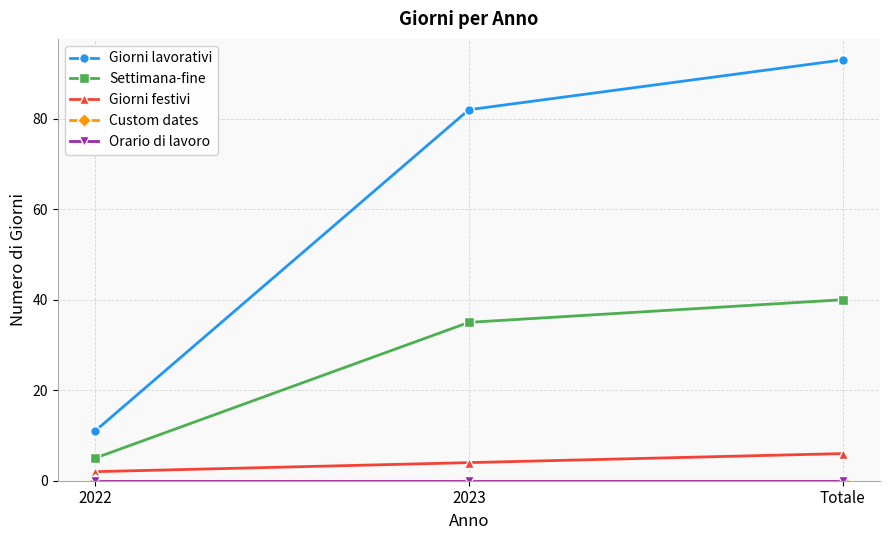

Does the chart have visible grid lines?

Yes